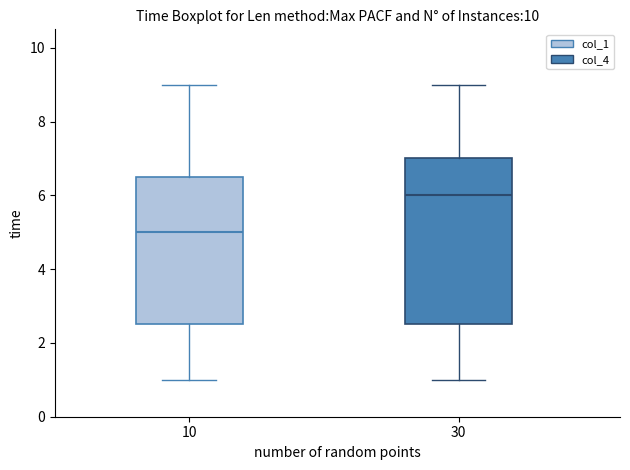

Where does the lower whisker of the box at x = 10 end on the y-axis? The values are not printed on the chart, so give them approximately, as read against the axis.

1.0